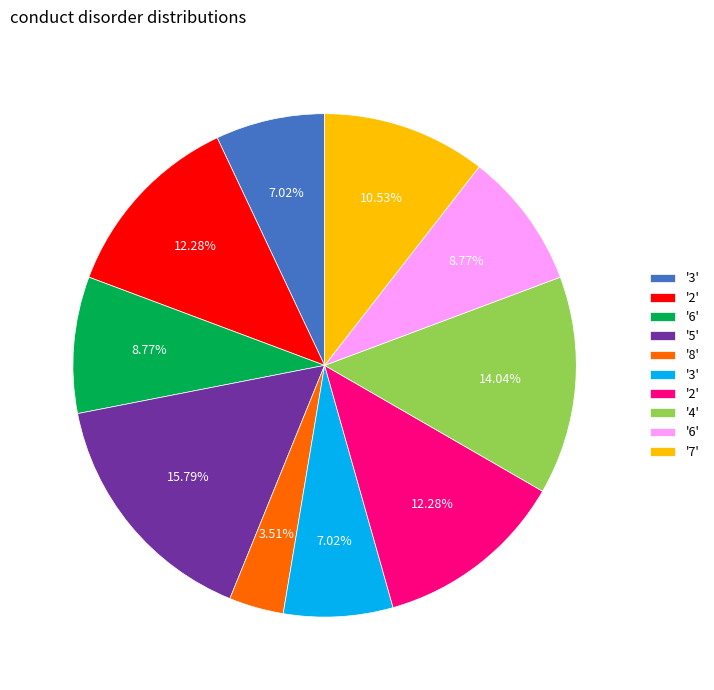

Does any single category account for the majority?

No